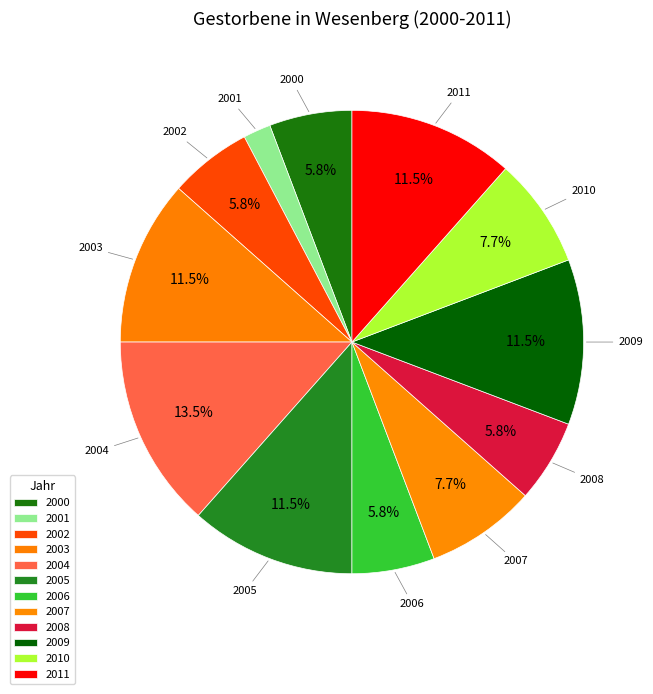

How many slices are in this pie chart?

12